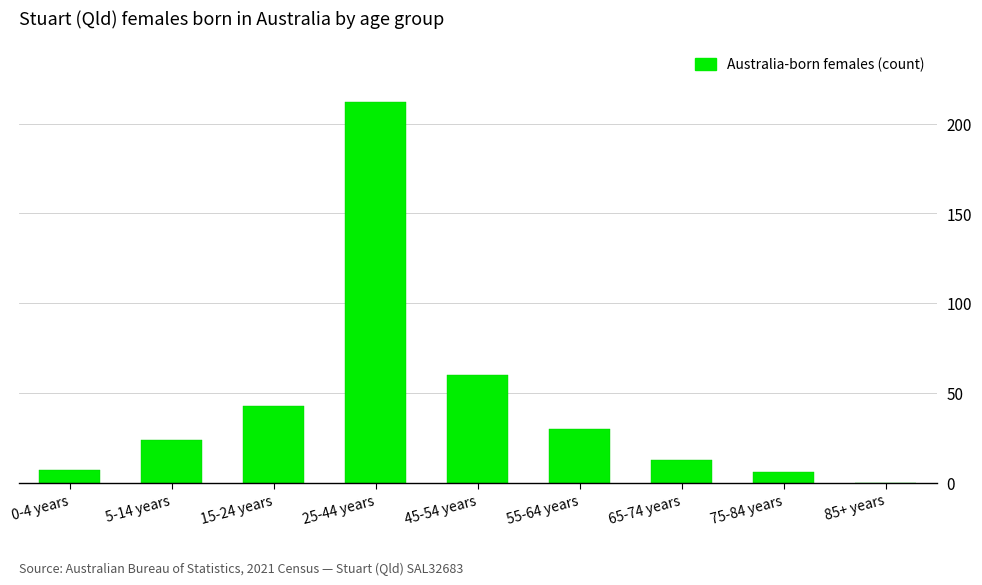

The chart shows a value of 16 at 15-24 years. True or false?

False